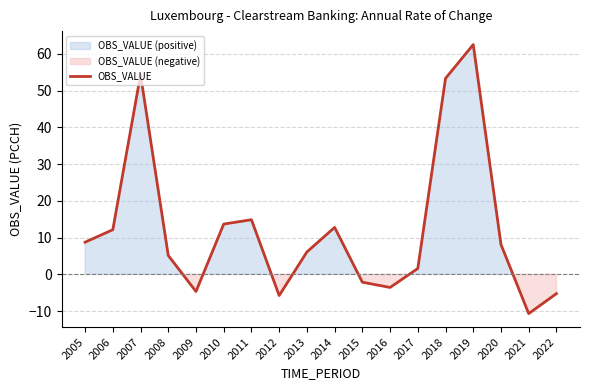

Reading left to right, extract all data points from this chart.

2005=8.7	2006=12.1	2007=54.3	2008=5.1	2009=-4.7	2010=13.7	2011=14.9	2012=-5.8	2013=6.1	2014=12.8	2015=-2.1	2016=-3.6	2017=1.6	2018=53.3	2019=62.5	2020=8.1	2021=-10.7	2022=-5.3